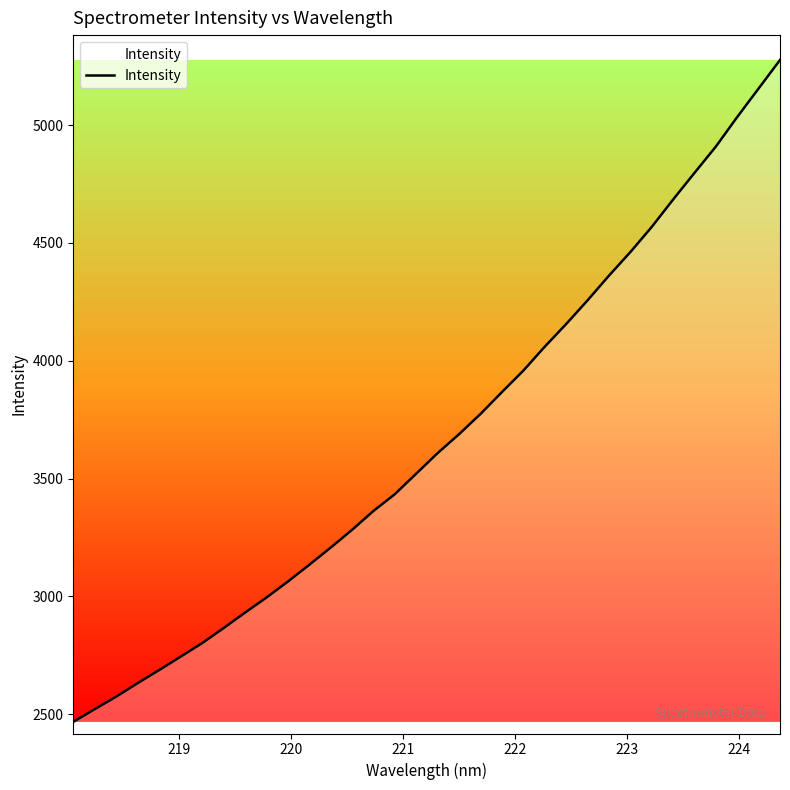

Count the number of categories in the chart.

34